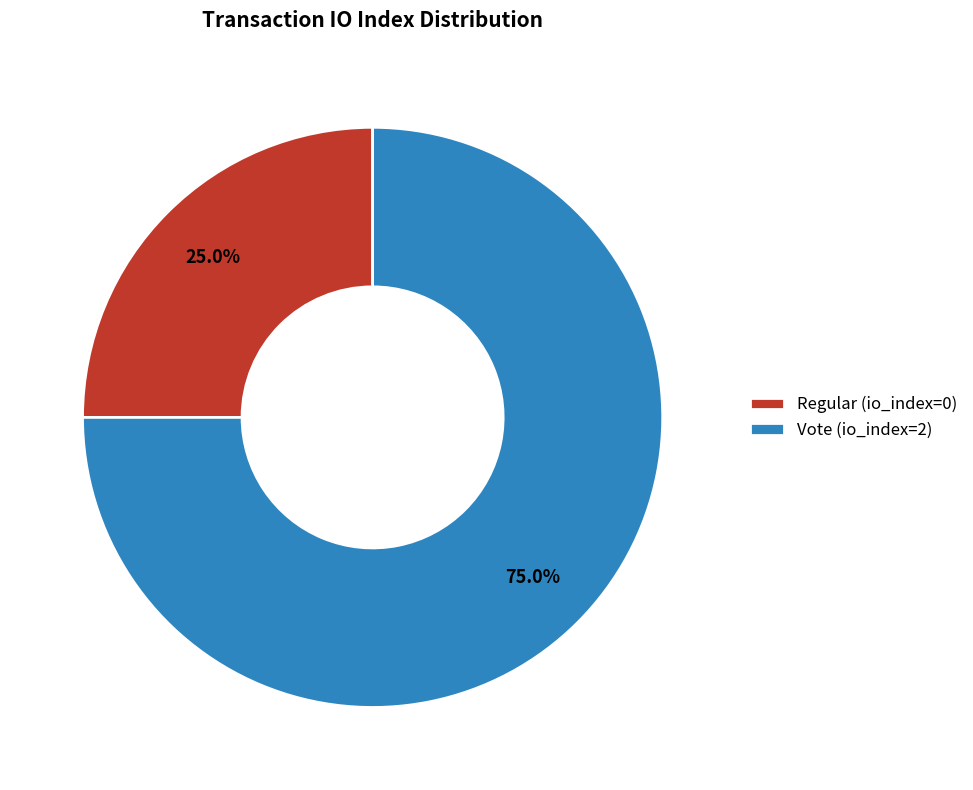

What is the smallest slice in the pie chart?

Regular (io_index=0)